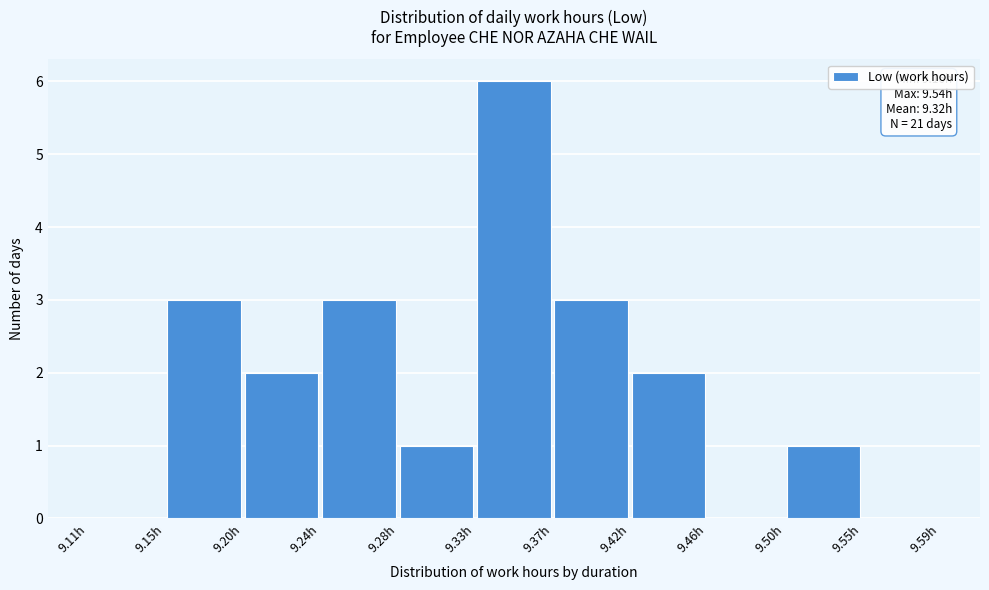

Over which range of the x-axis is the bar tallest?

9.330 to 9.370